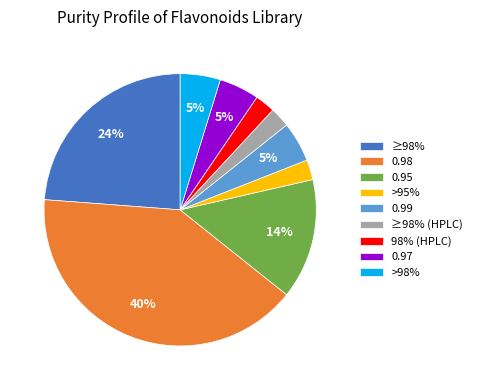

How many slices are in this pie chart?

9